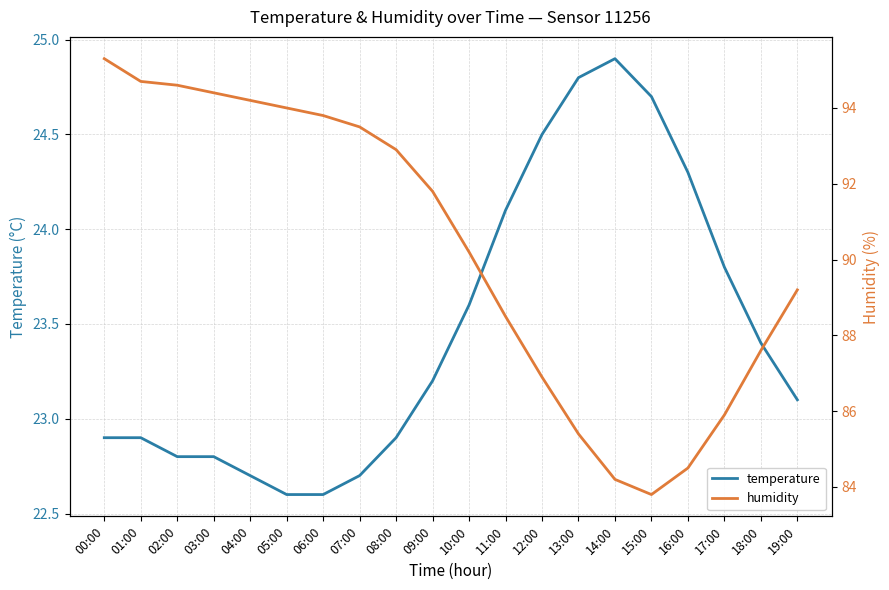

True or false: temperature and humidity intersect in this chart.

False